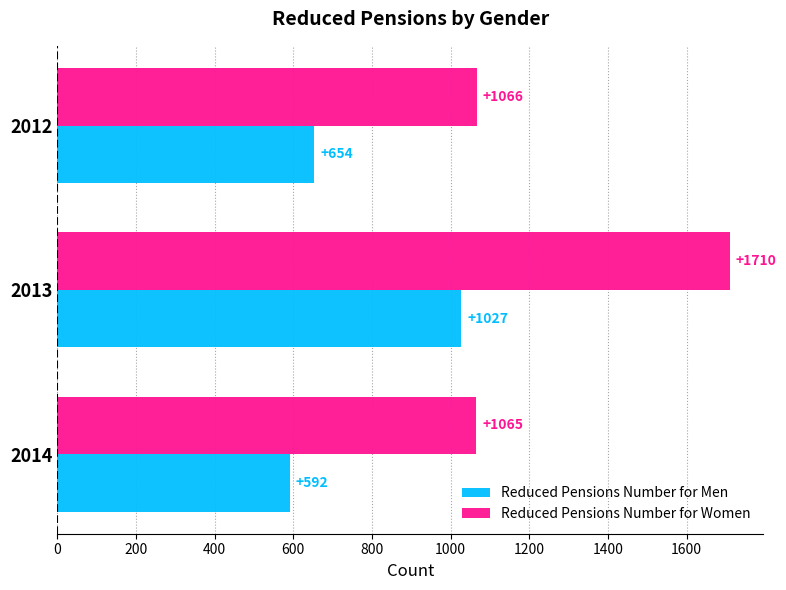

What value does the Reduced Pensions Number for Men series have at 2013?

1027